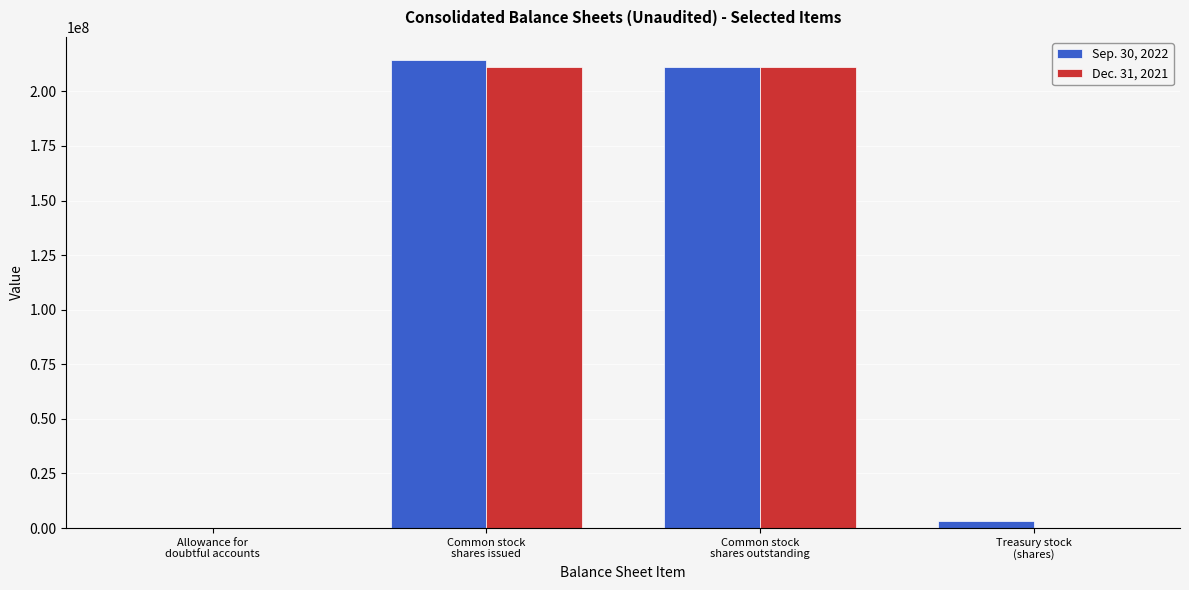

Does the chart contain stacked bars?

No